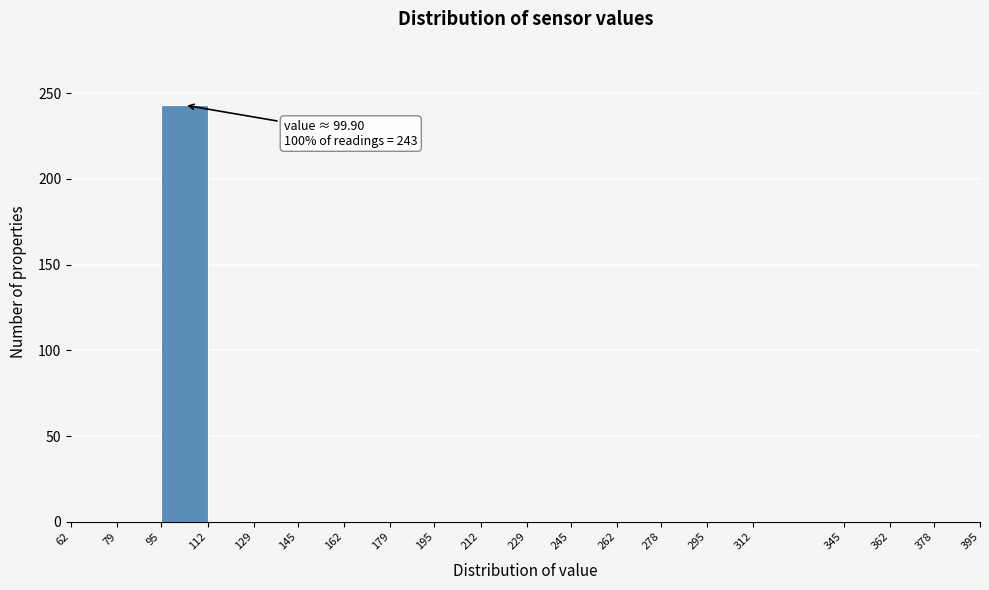

Which range on the x-axis has the tallest bar?

95 to 112